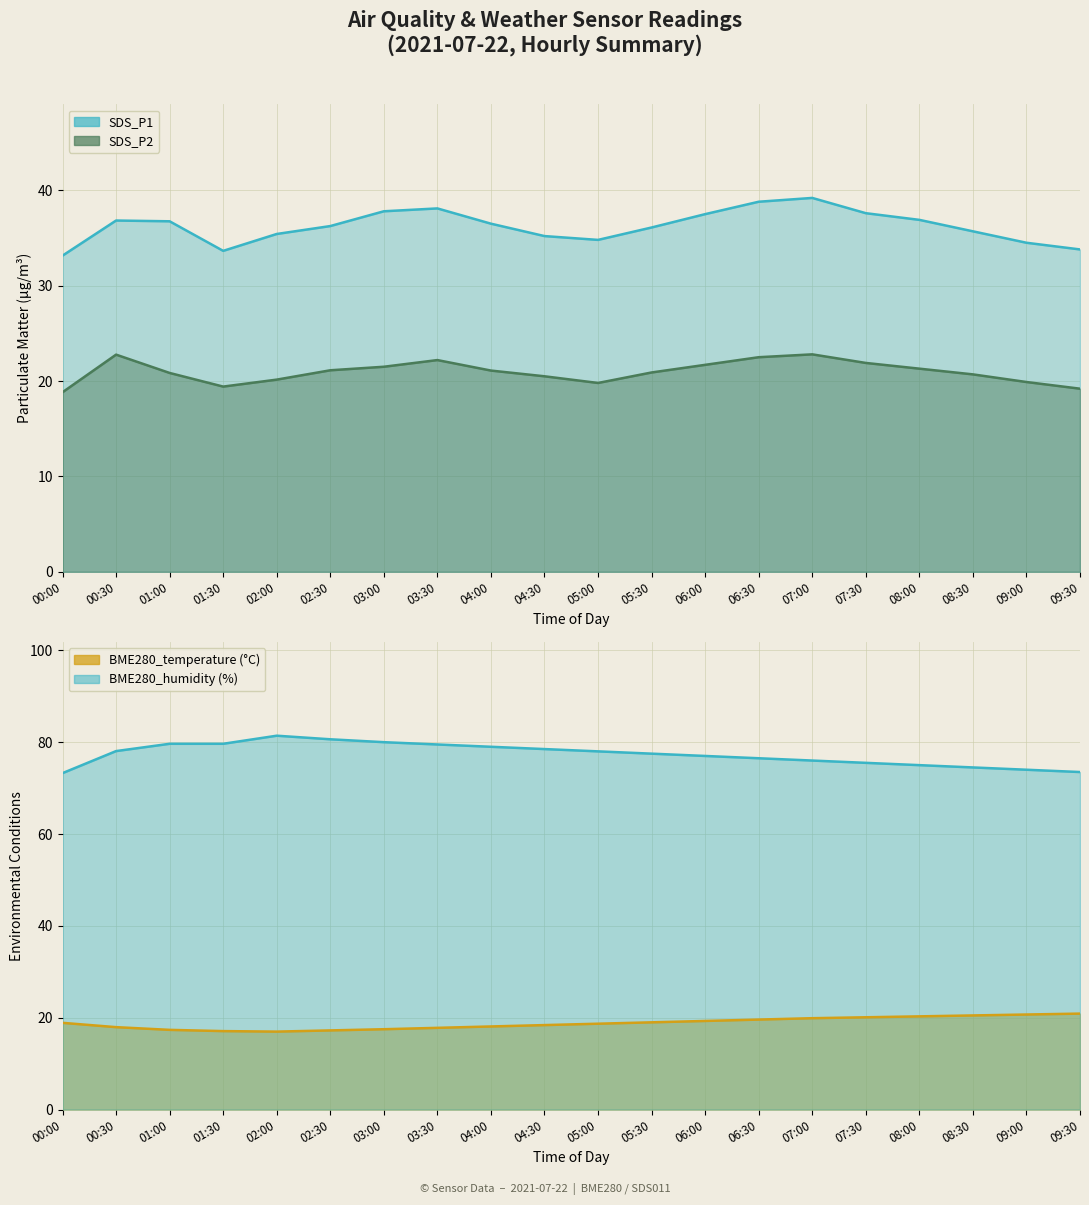

True or false: BME280_temperature and BME280_humidity intersect in this chart.

False